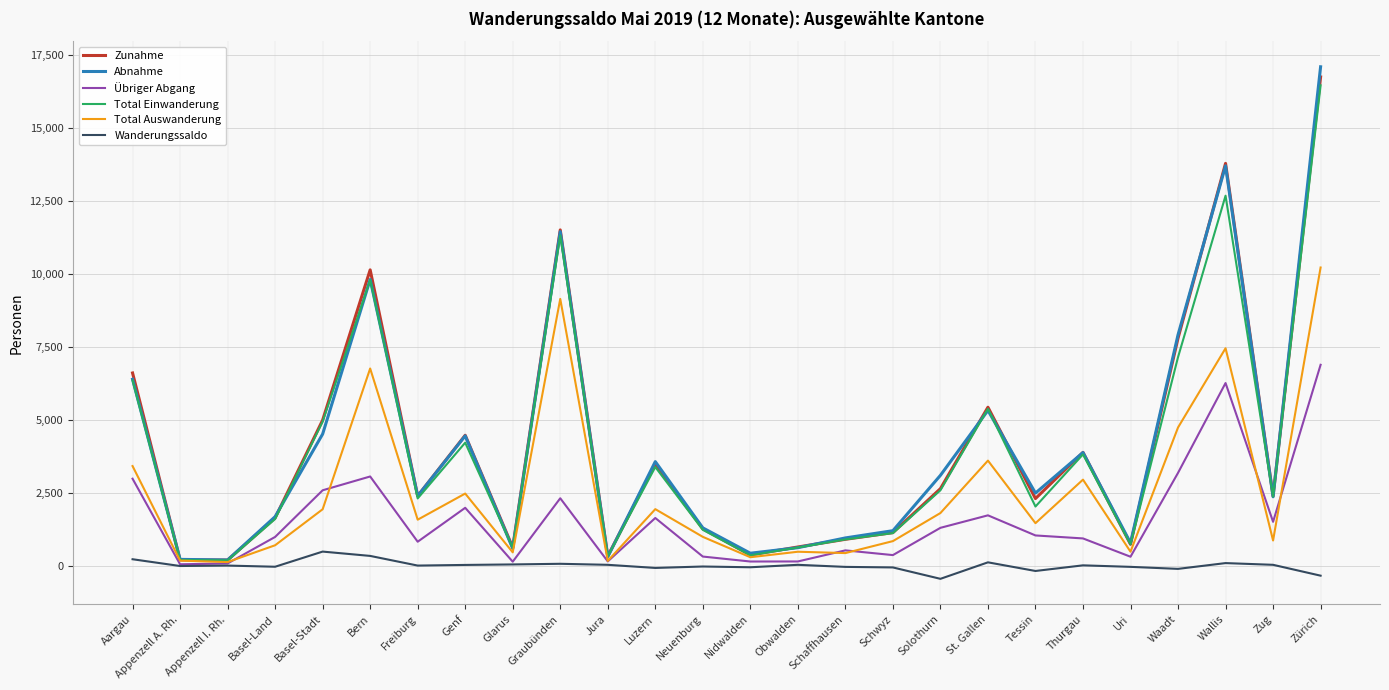

True or false: Abnahme has a value of 6381 at Aargau.

True